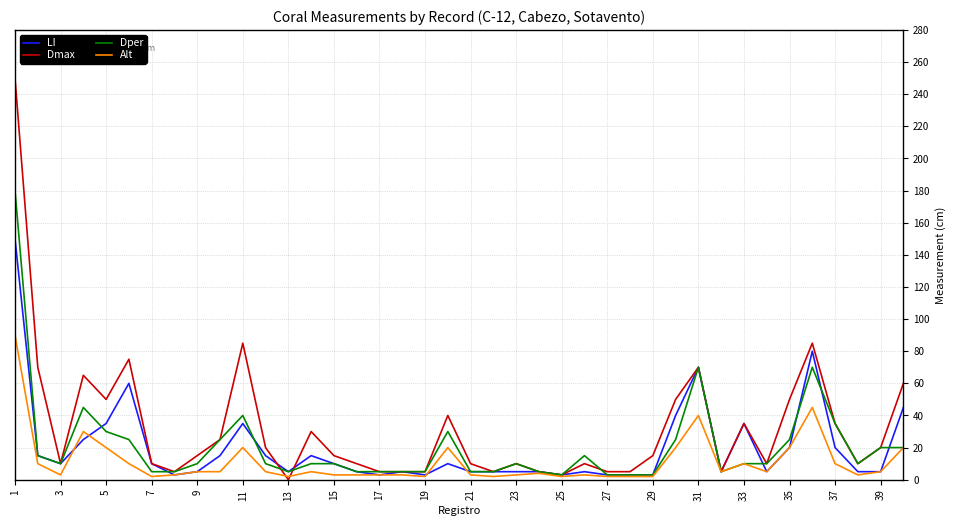

What is the maximum value for Dmax?

250